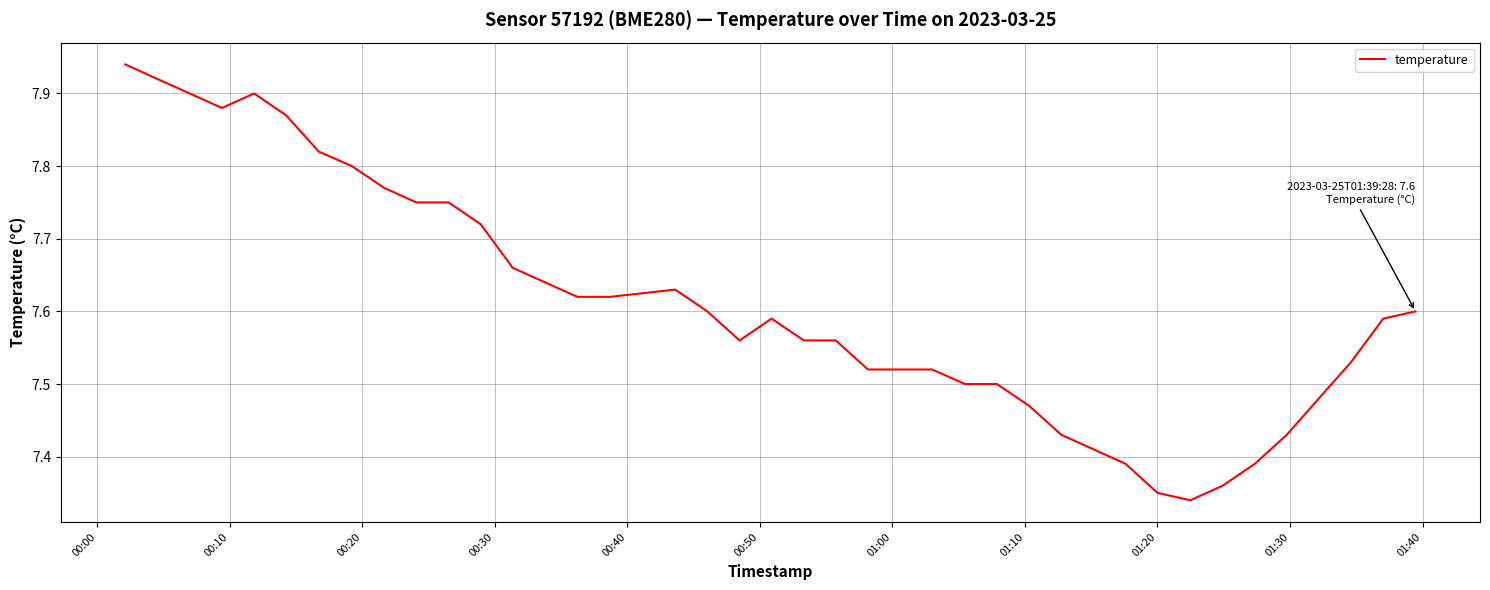

What is the difference between the maximum and minimum values?

0.6